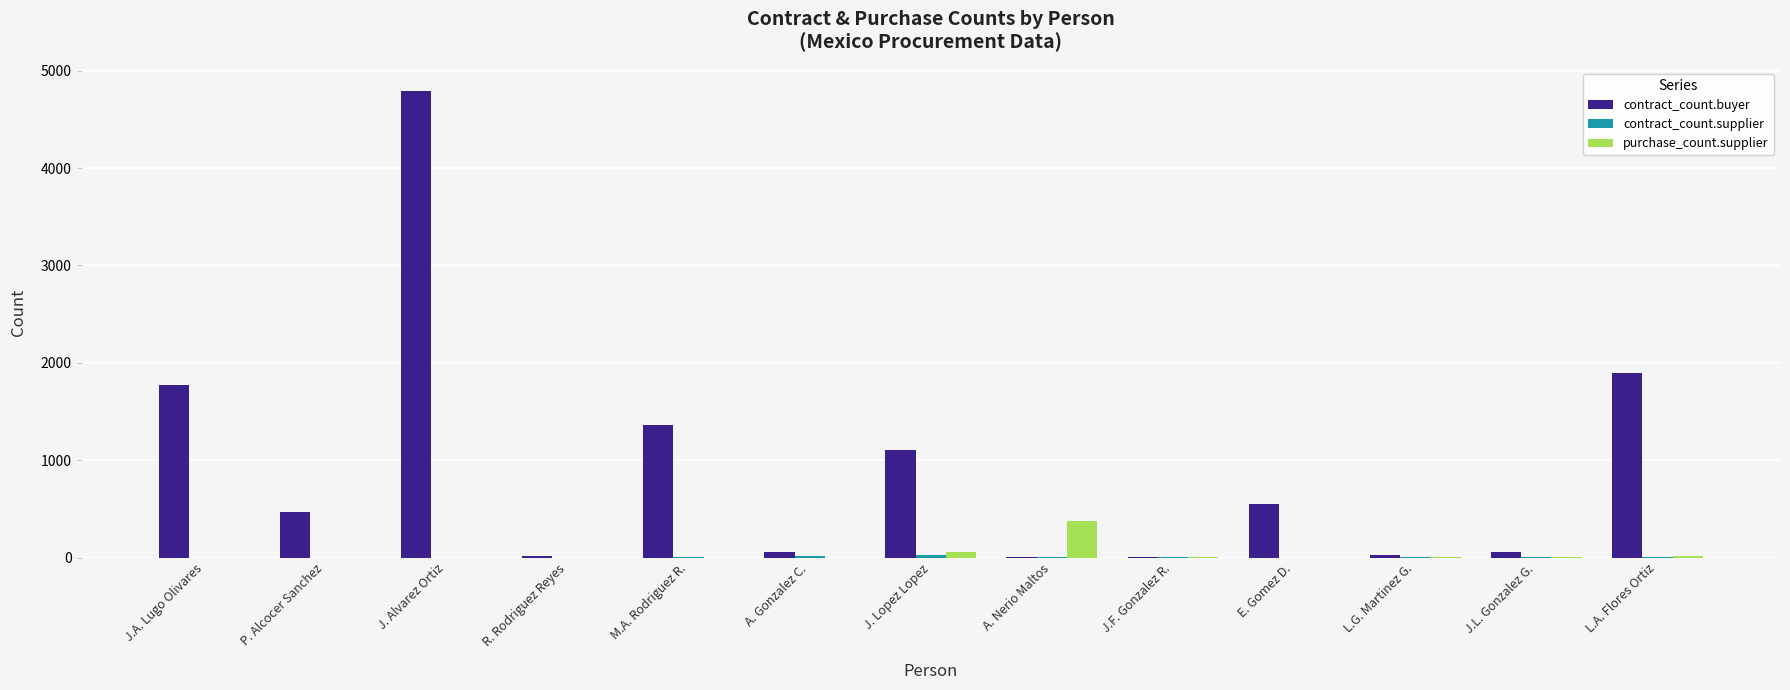

Which series has the largest total across all categories?

contract_count.buyer